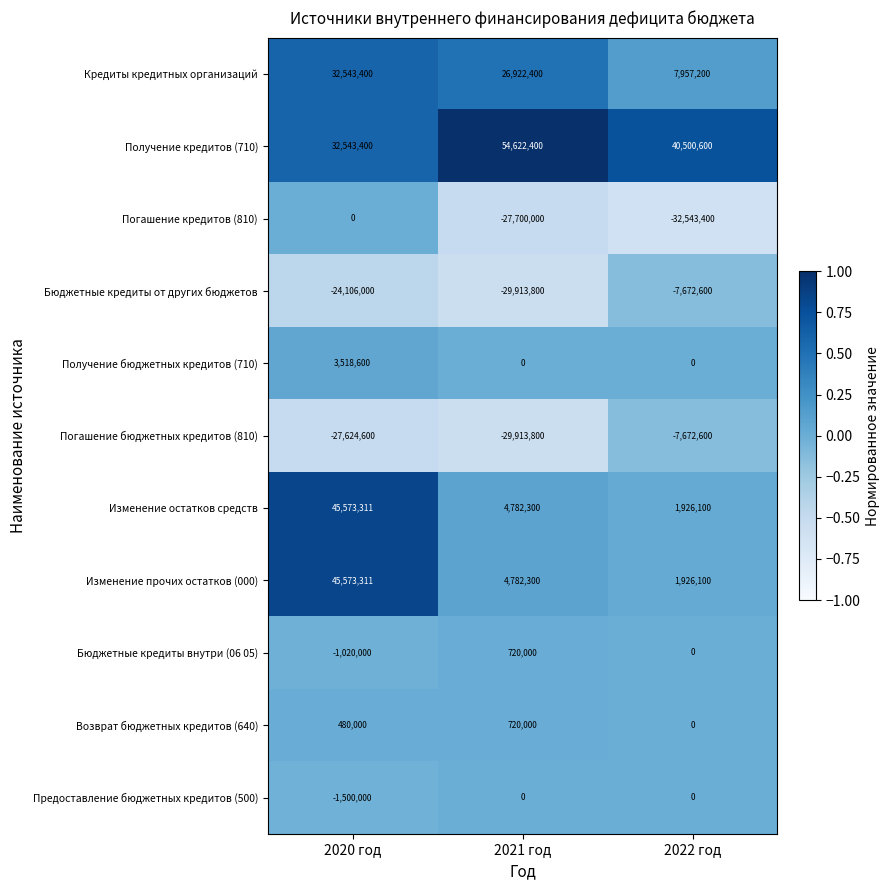

What is the difference between the highest and lowest values at 2022 год?

73044000